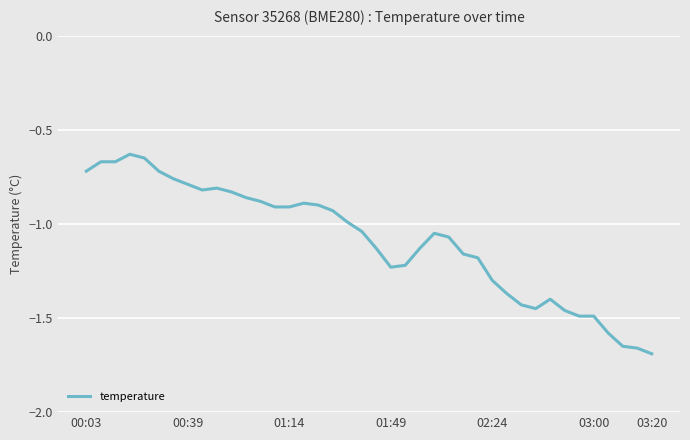

What is the difference between the maximum and minimum values?

1.1